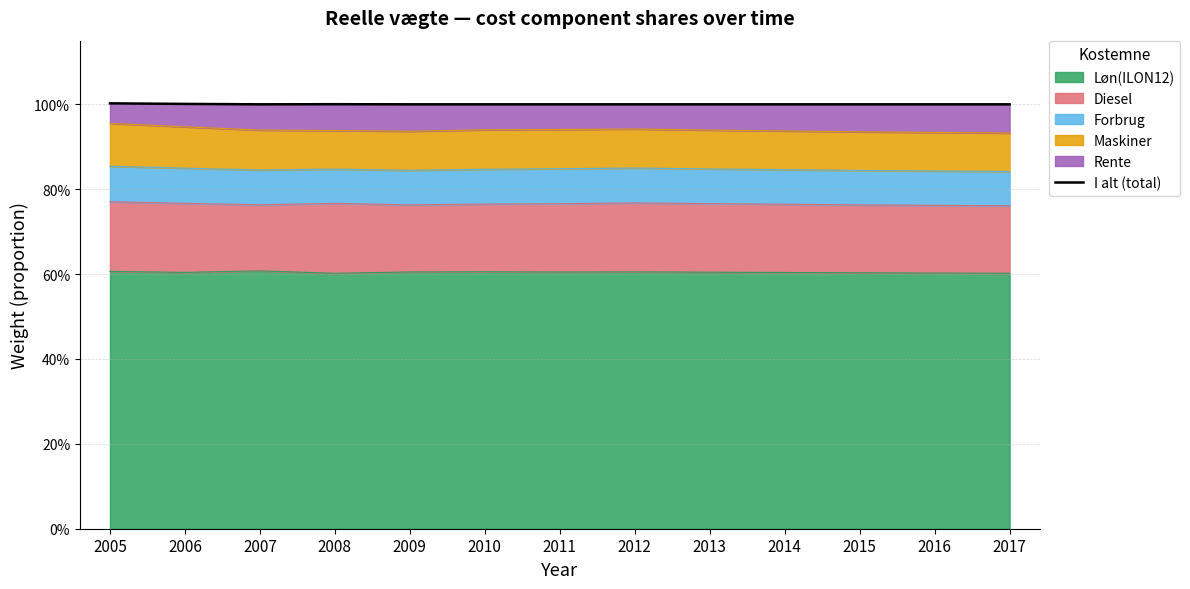

What is the sum of the values at 2015 and 2010?

2.0